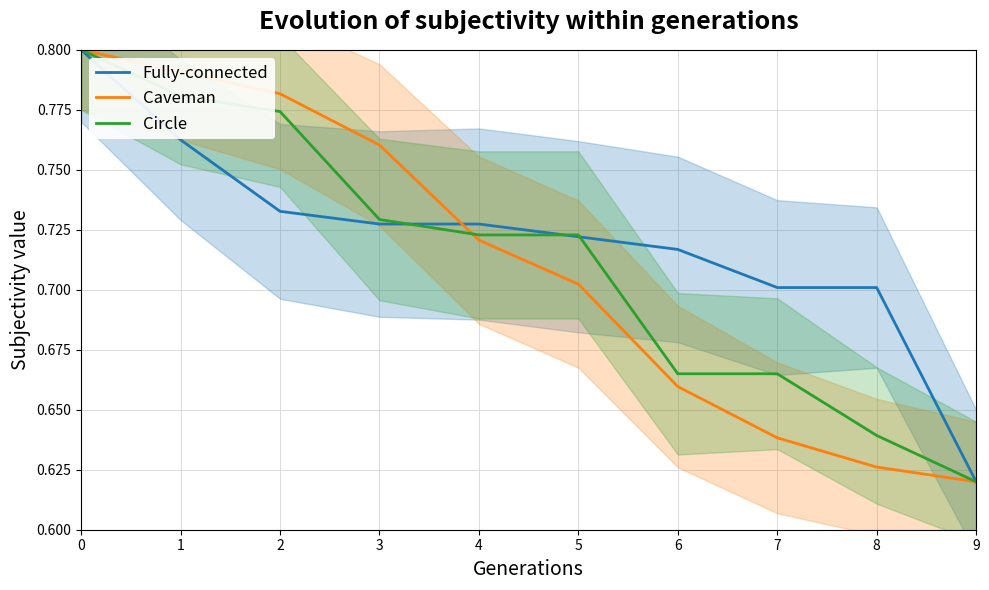

At which label is Fully-connected closest to 0?

9